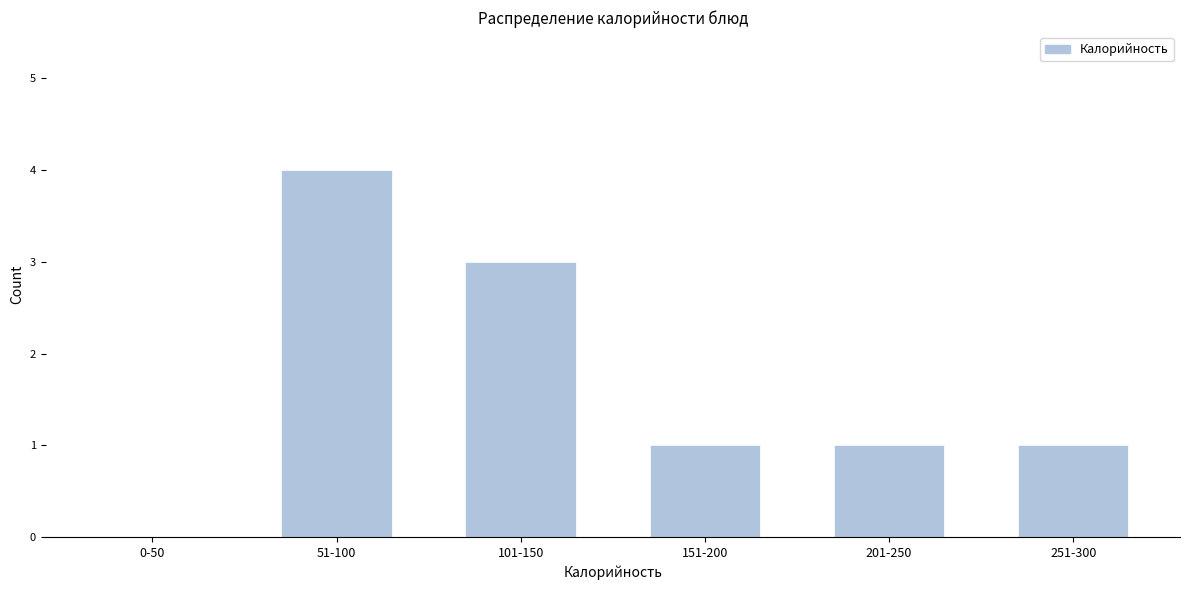

Reading right to left, list all the values displayed in this chart.

251-300=1	201-250=1	151-200=1	101-150=3	51-100=4	0-50=0